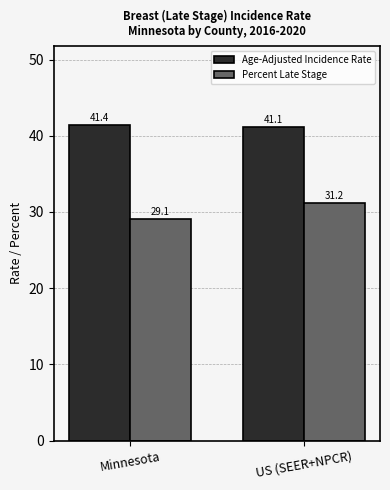

What position from the left is US (SEER+NPCR)?

2